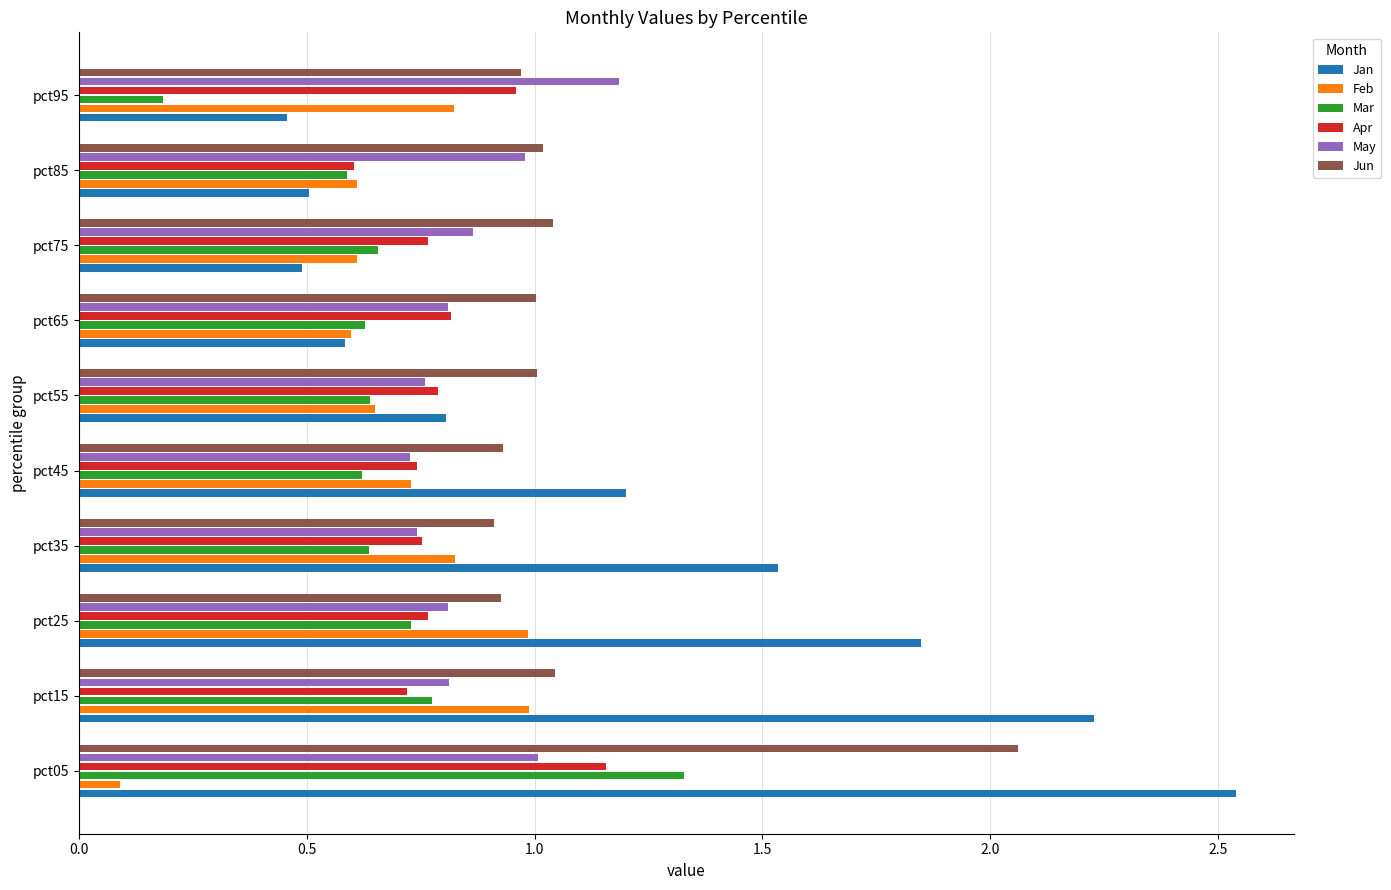

Which category has the highest value across all series?

pct05